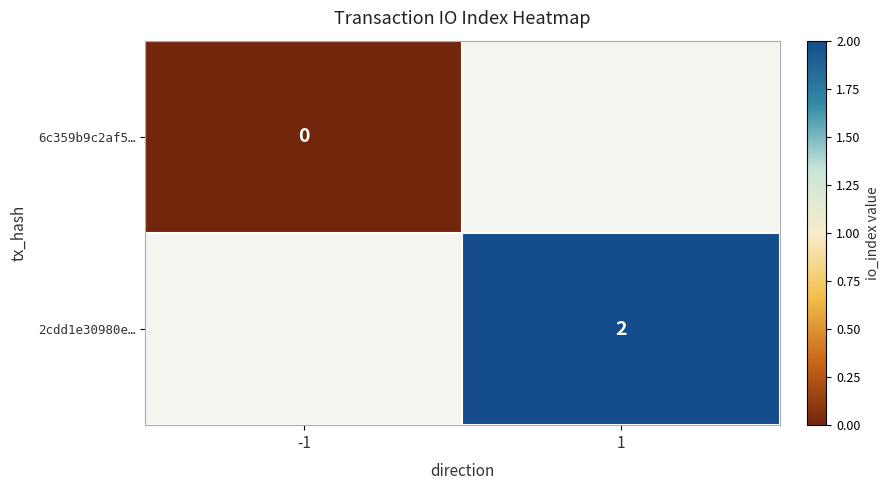

The 2cdd1e30980e… series shows 2 at 1. True or false?

True